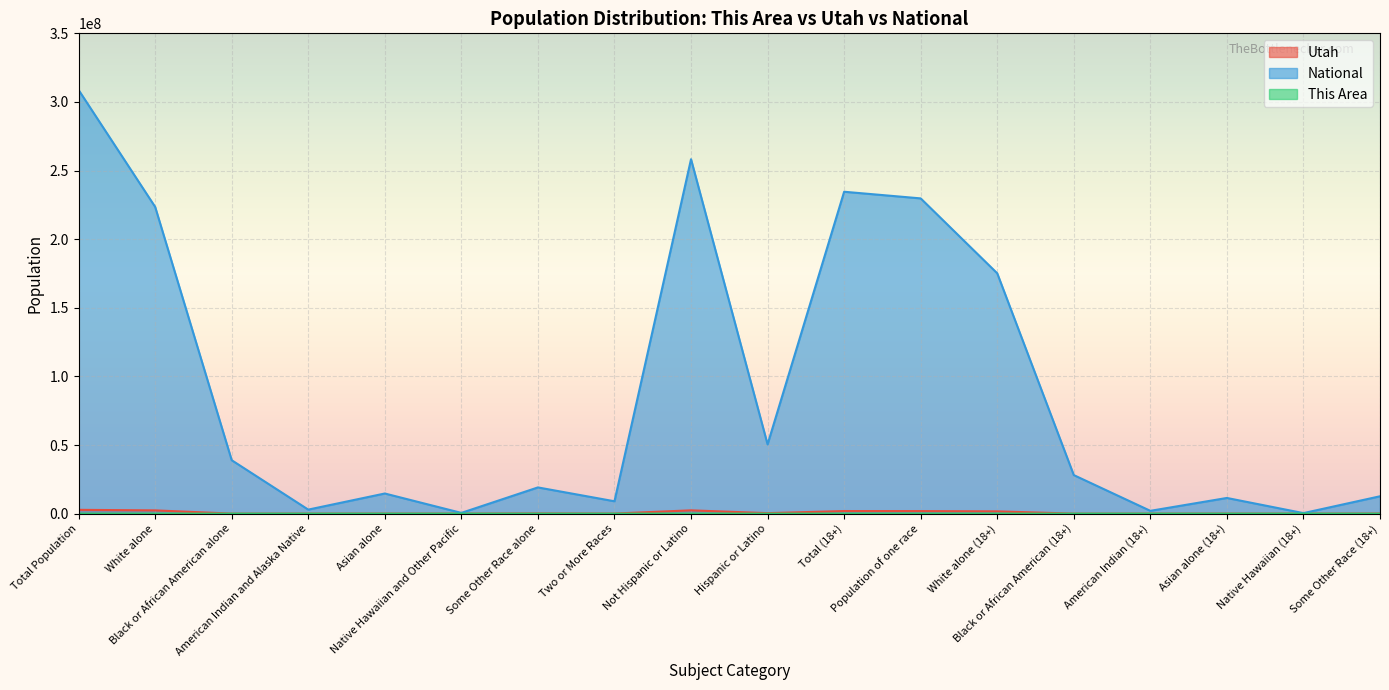

Rank the categories by Utah value from lowest to highest.

Native Hawaiian (18+), Black or African American (18+), American Indian (18+), Native Hawaiian and Other Pacific, Black or African American alone, American Indian and Alaska Native, Asian alone (18+), Asian alone, Two or More Races, Some Other Race (18+), Some Other Race alone, Hispanic or Latino, White alone (18+), Population of one race, Total (18+), White alone, Not Hispanic or Latino, Total Population